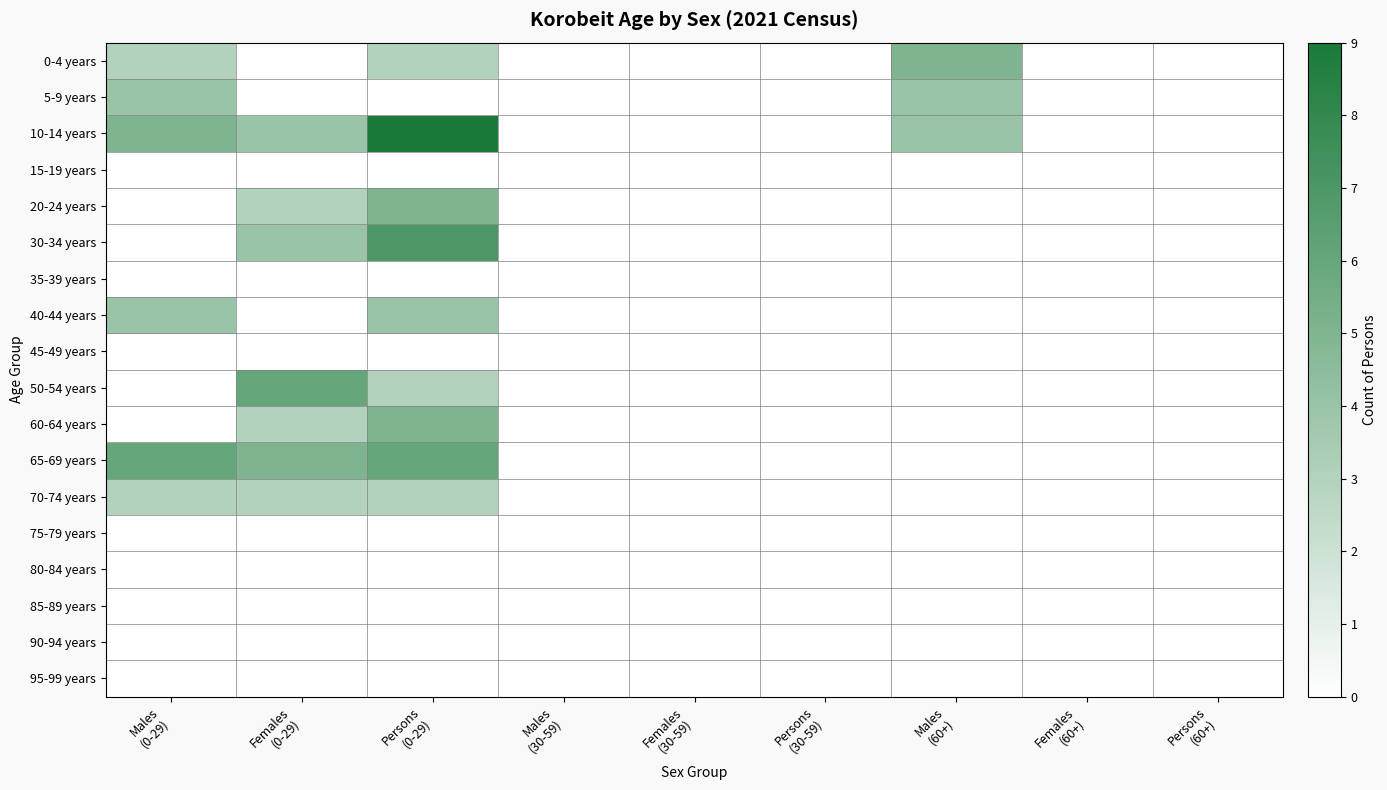

How many distinct data groups are displayed?

18